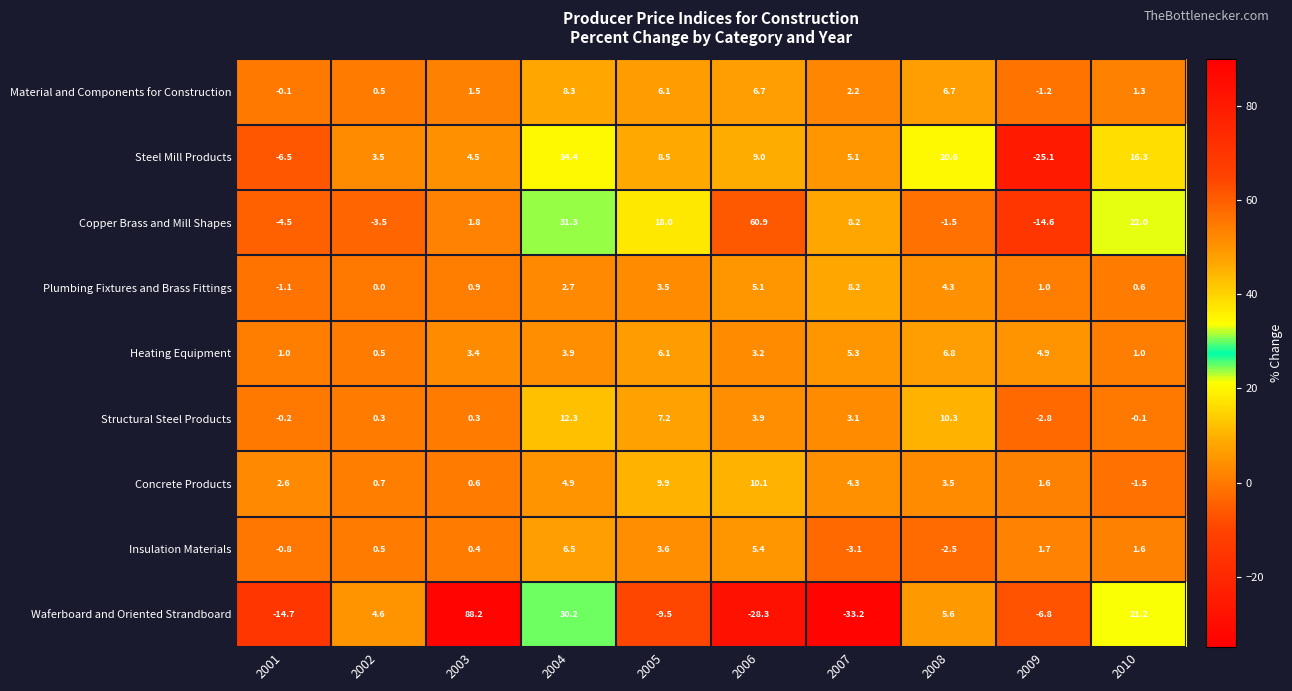

What is the maximum value shown in the chart?

88.2